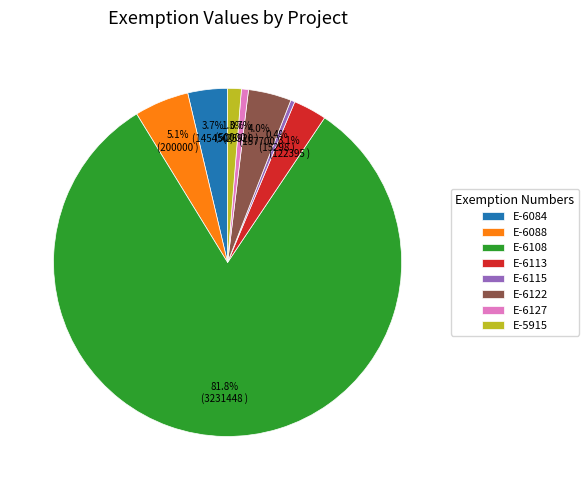

Which category has the biggest portion of the pie?

E-6108